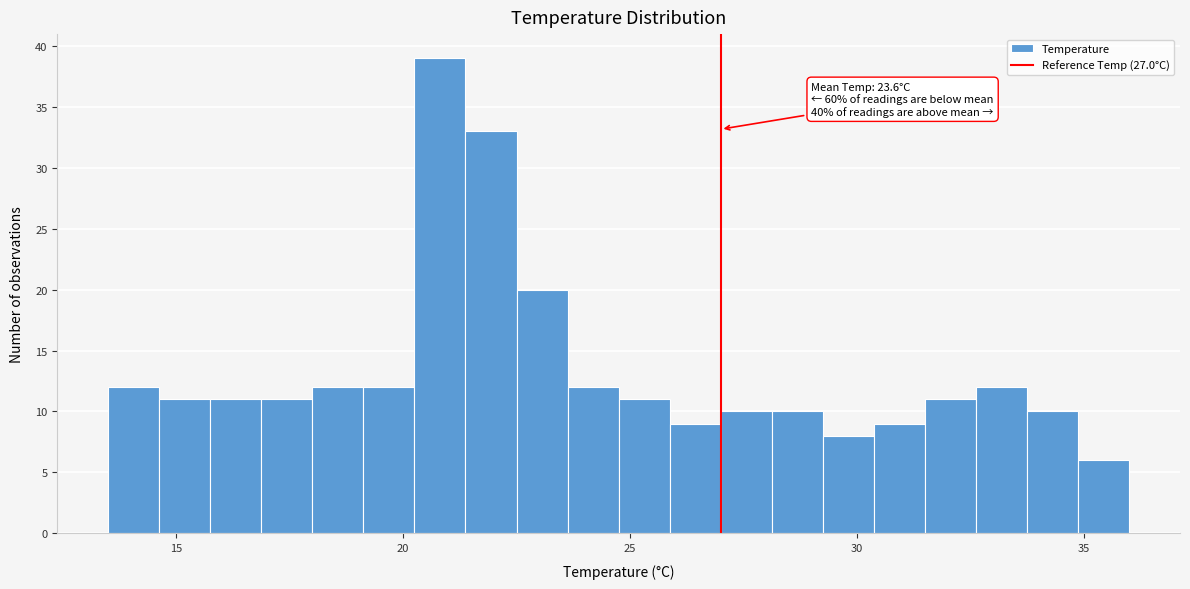

Read against the x-axis, roughly where is the centre of the tallest bar?

21.0